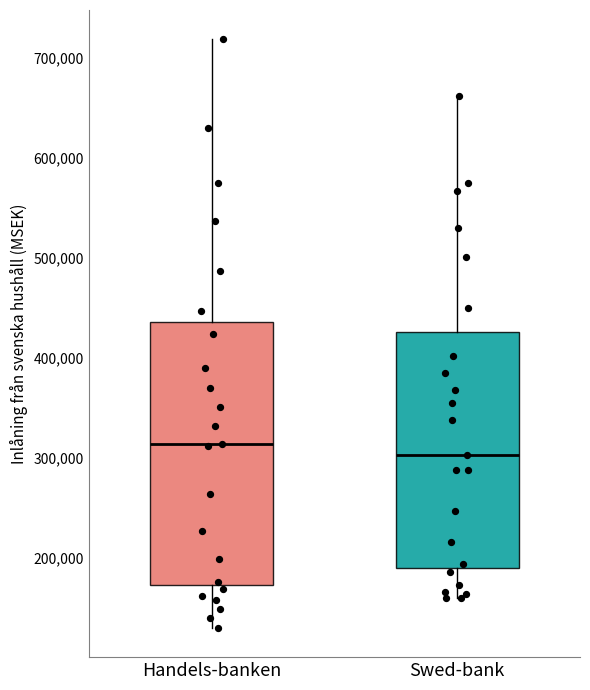

Comparing the boxes themselves (not the whiskers), which one is the tallest?

Handels-banken